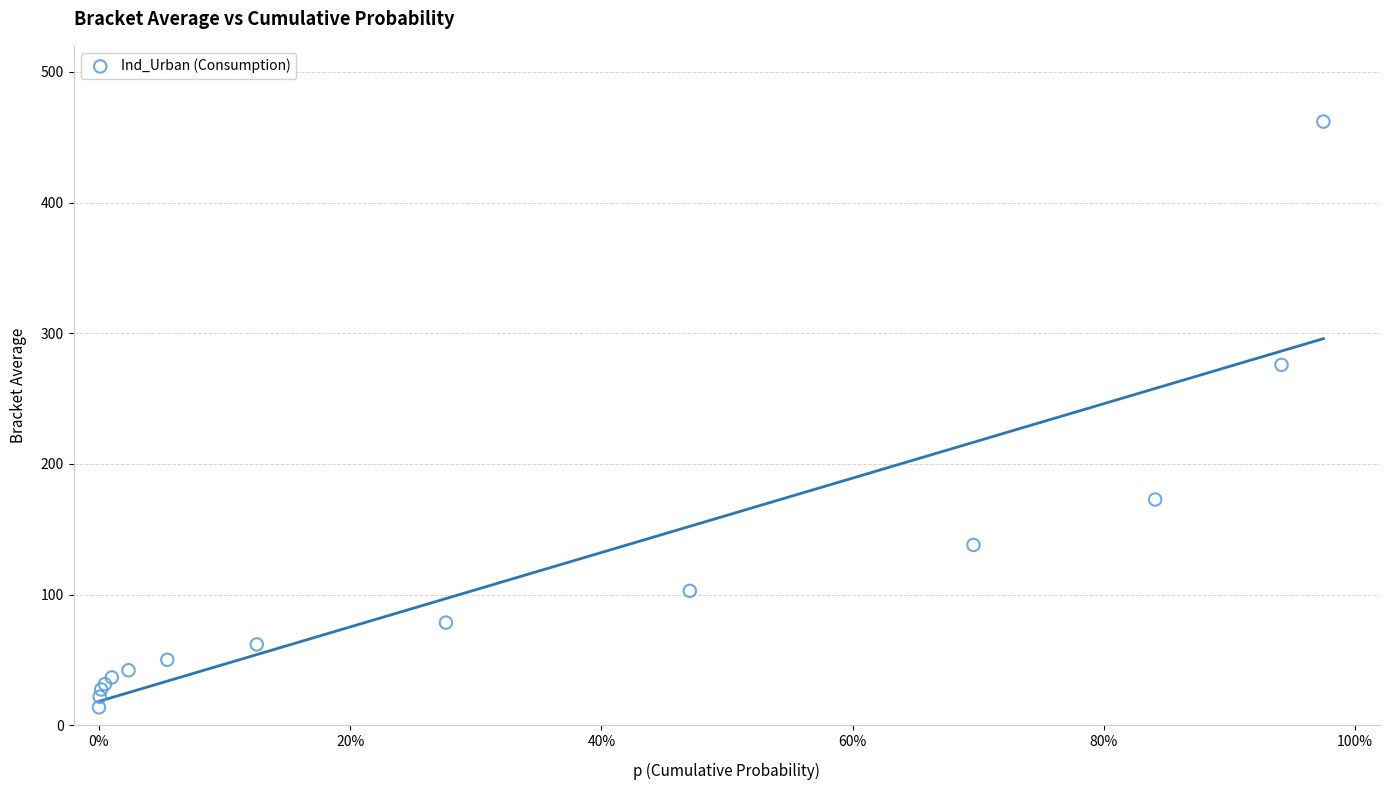

What Y value in the scatter plot is closest to 237?

275.8